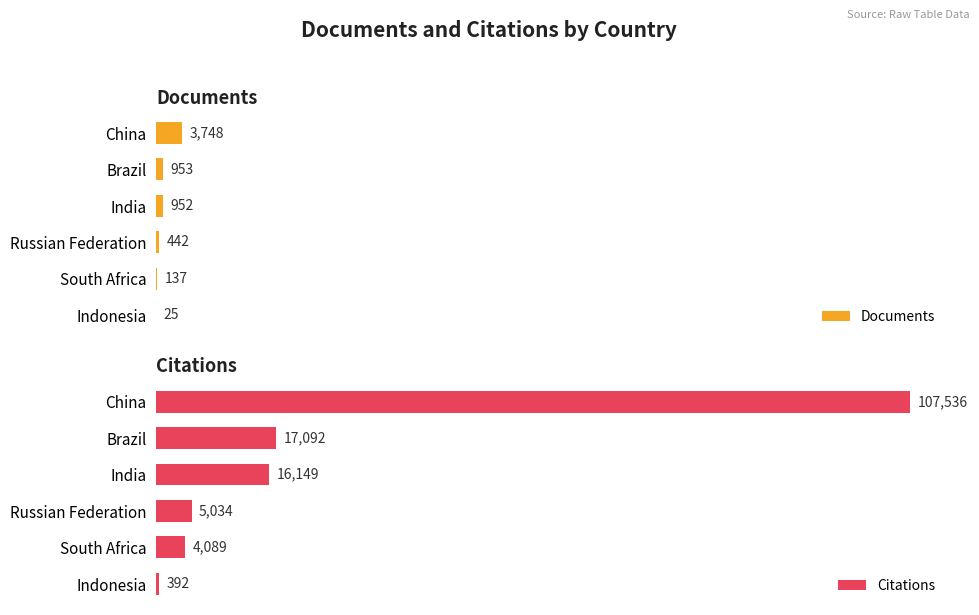

At which label is Documents closest to 1886?

Brazil